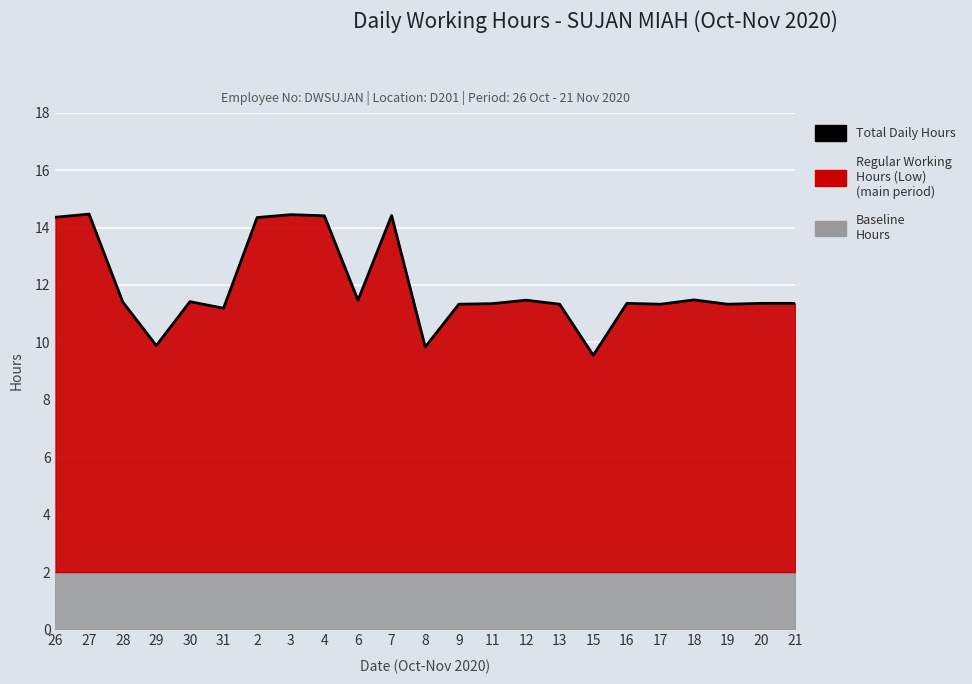

At which category does the data reach its first local peak?

27